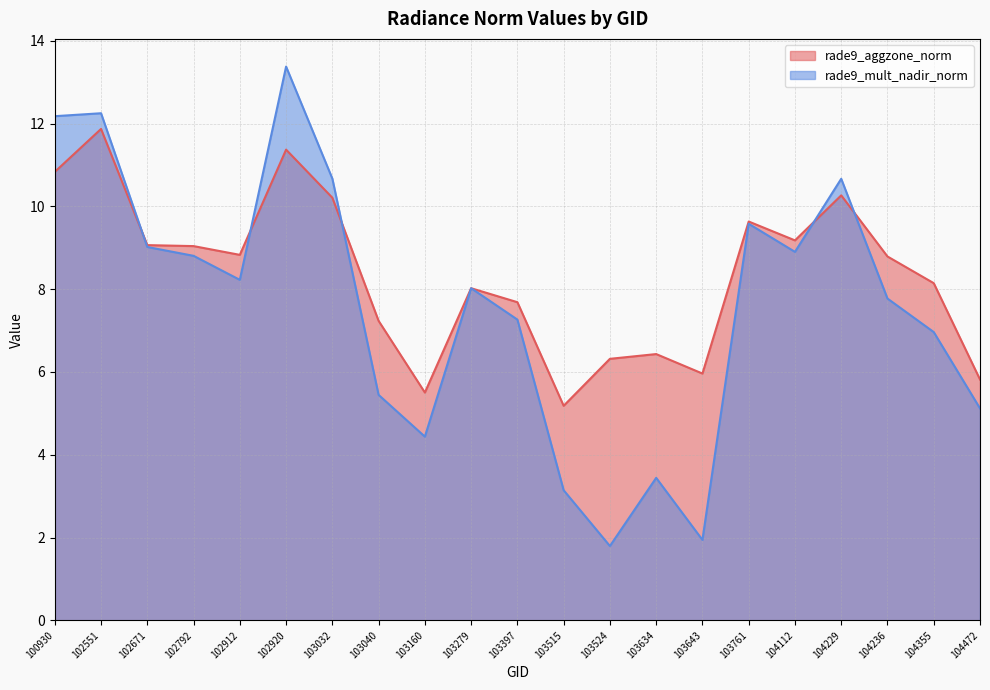

How many values in the rade9_aggzone_norm series are below 8?

8